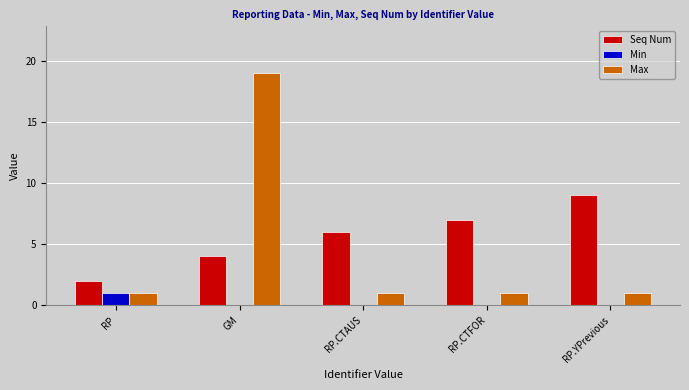

What is the approximate value of Seq Num at RP.CTAUS?

6